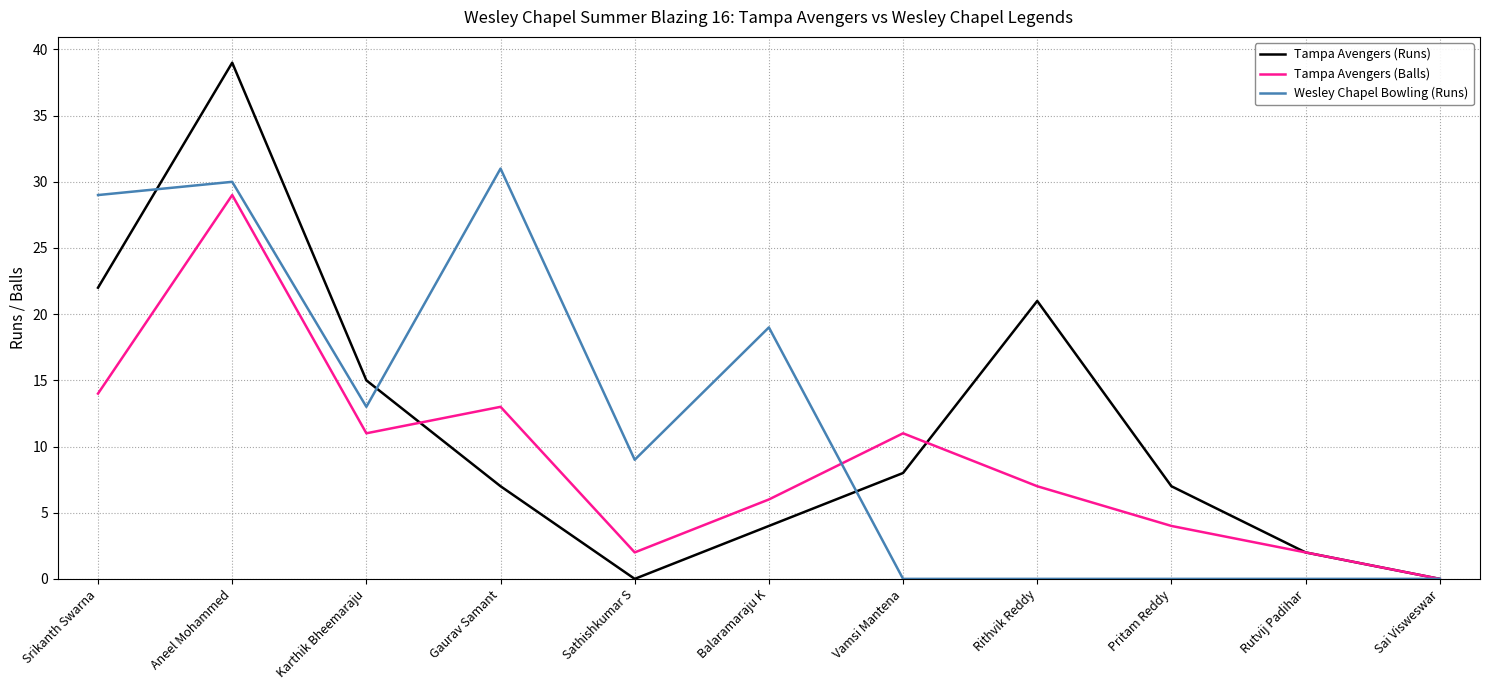

What is the maximum value for Tampa Avengers (Runs)?

39